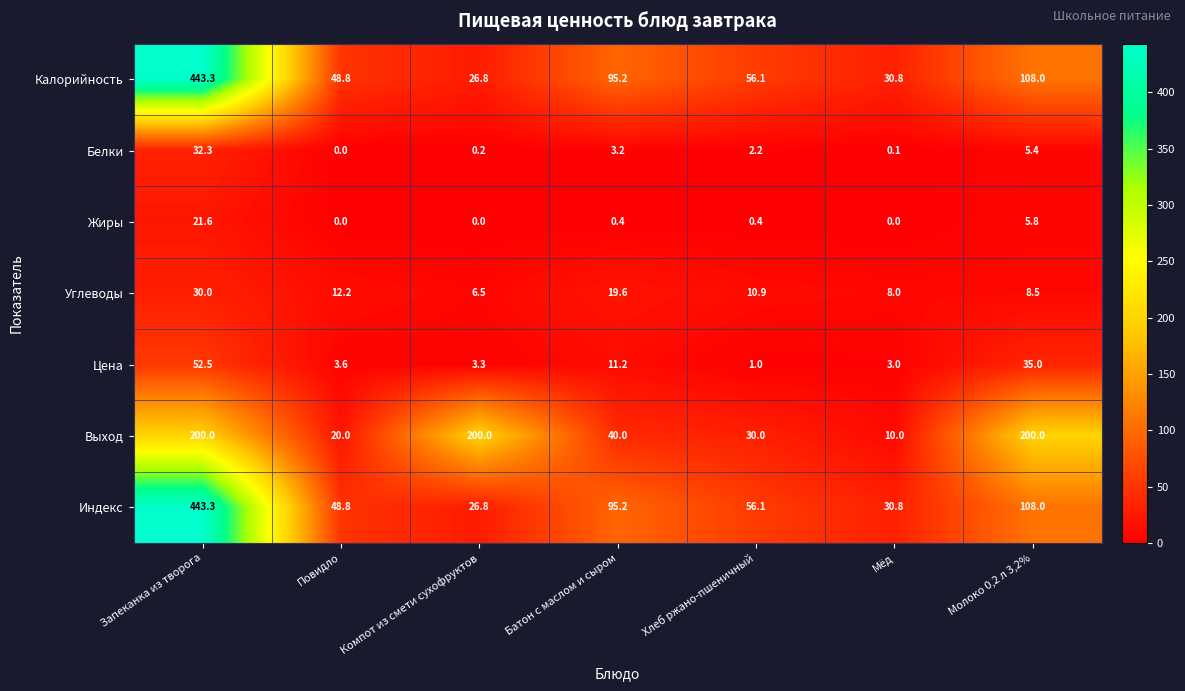

At how many categories does at least one series exceed 293?

1